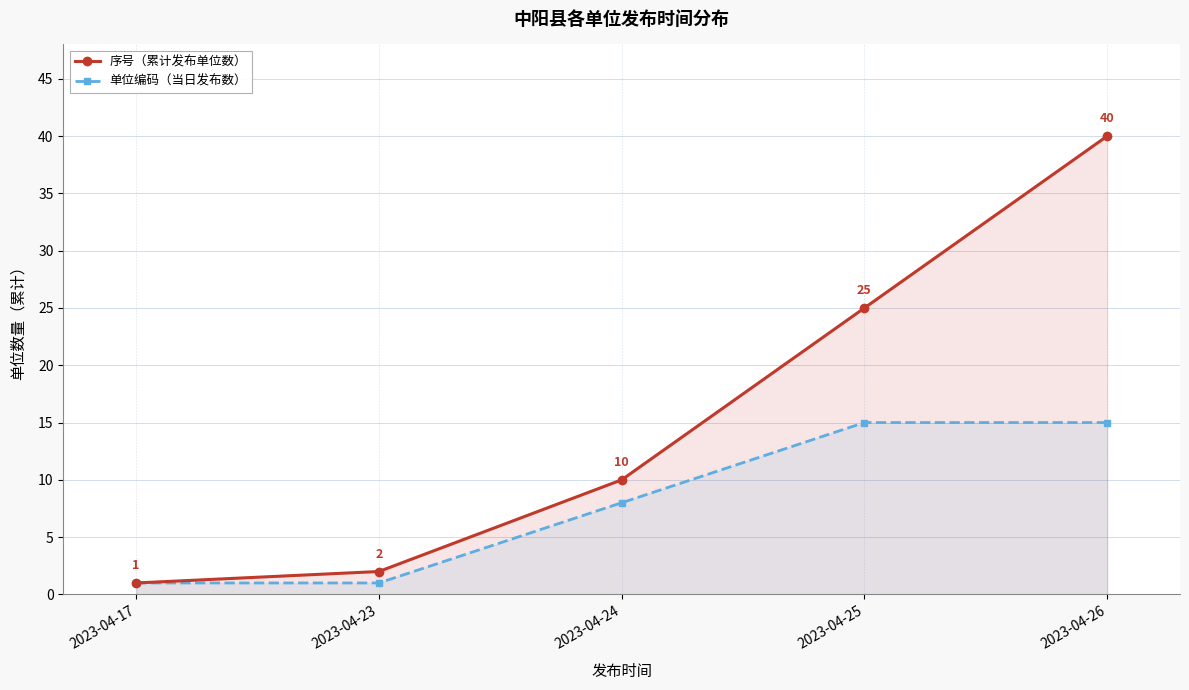

True or false: 单位编码（当日发布数） has more than 1 interior local peaks.

False